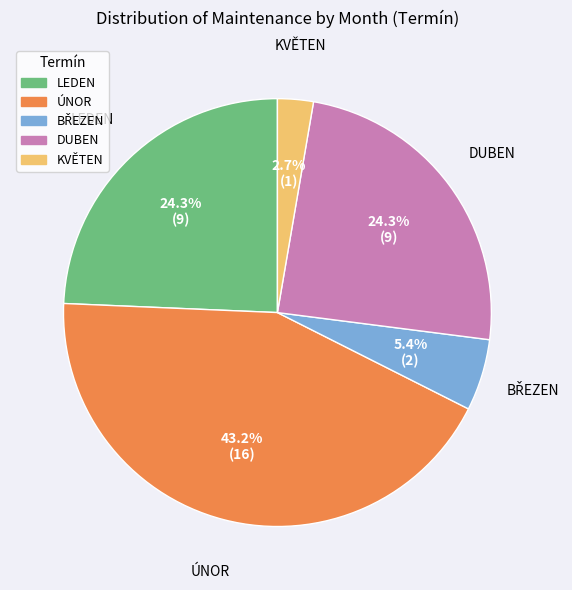

Which category has the biggest portion of the pie?

ÚNOR